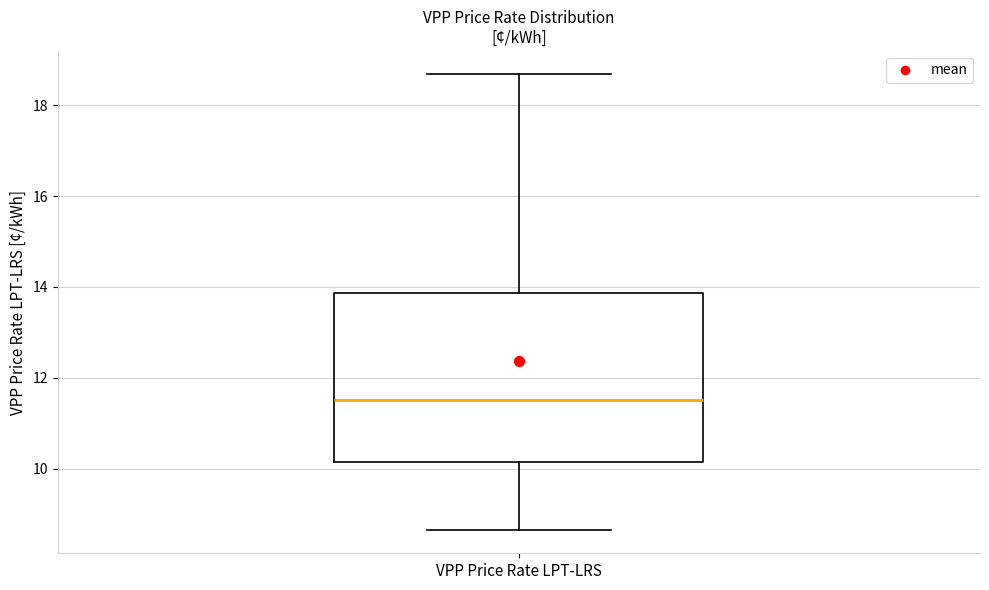

Where does the lower whisker of the box for VPP Price Rate LPT-LRS end on the y-axis? The values are not printed on the chart, so give them approximately, as read against the axis.

8.6